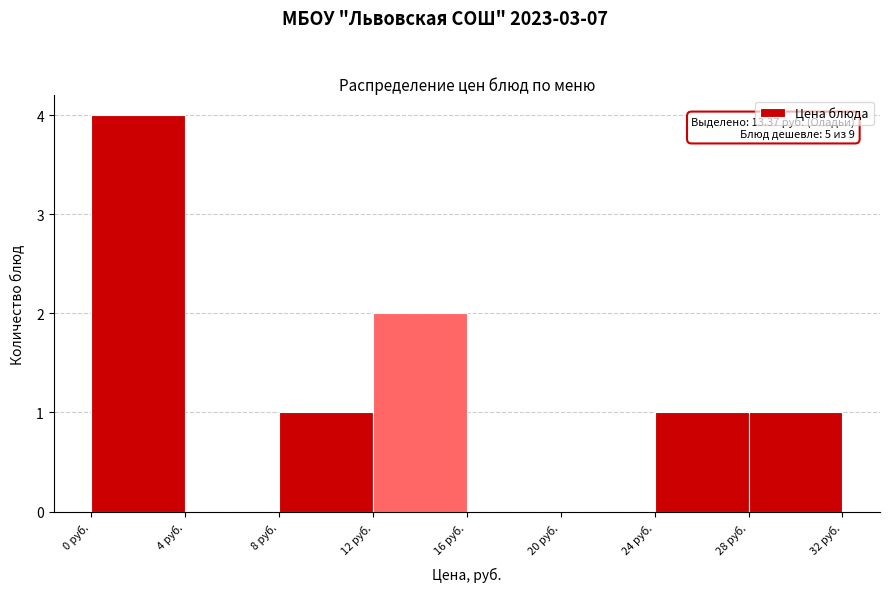

Over which range of the x-axis is the bar tallest?

0 to 4